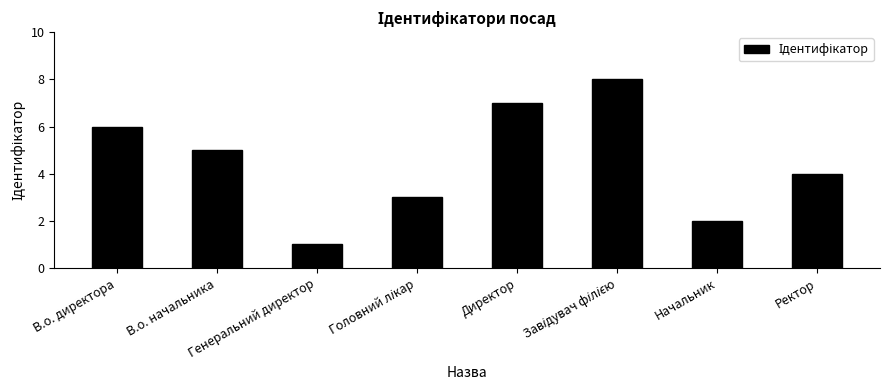

What is the difference between the maximum and minimum values?

7